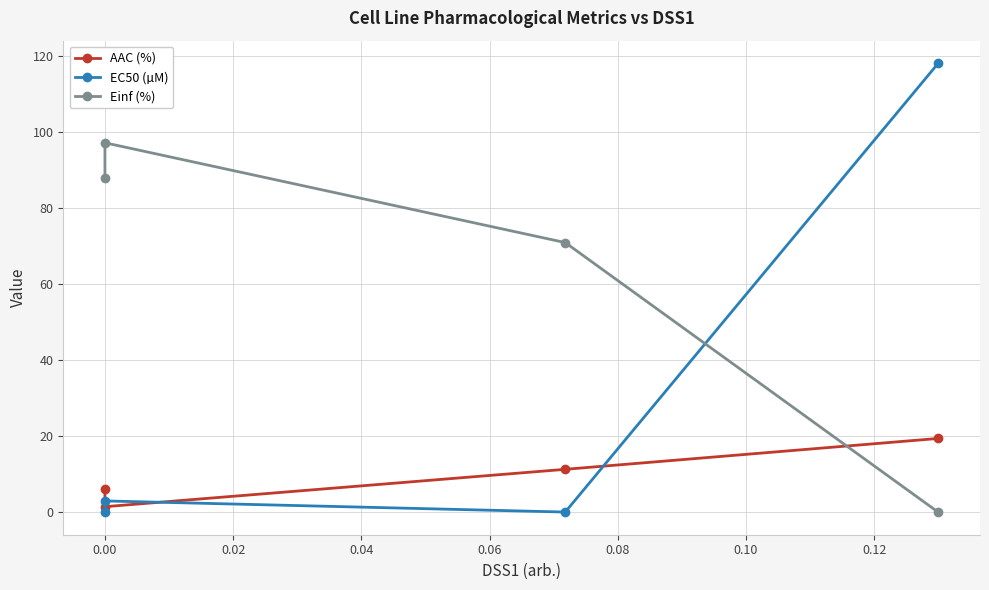

What is the average value of the AAC (%) series?

9.6